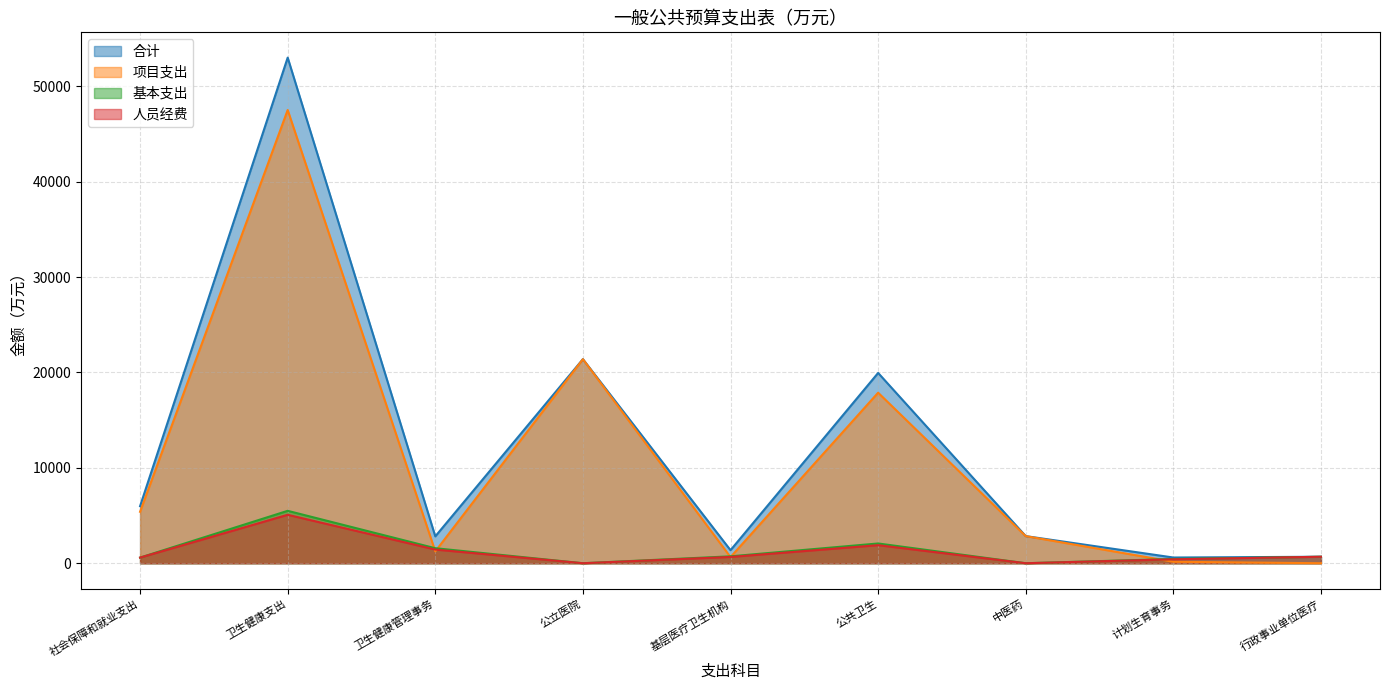

At which category is the sum across all series the highest?

卫生健康支出